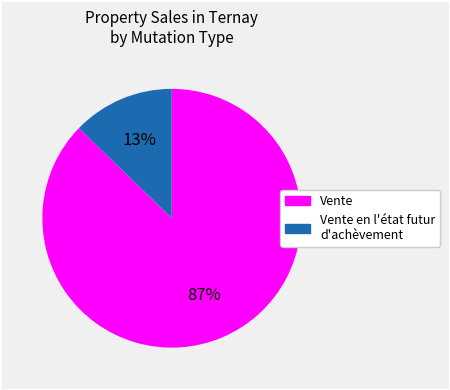

To the nearest percent, what is the average slice percentage?

50%